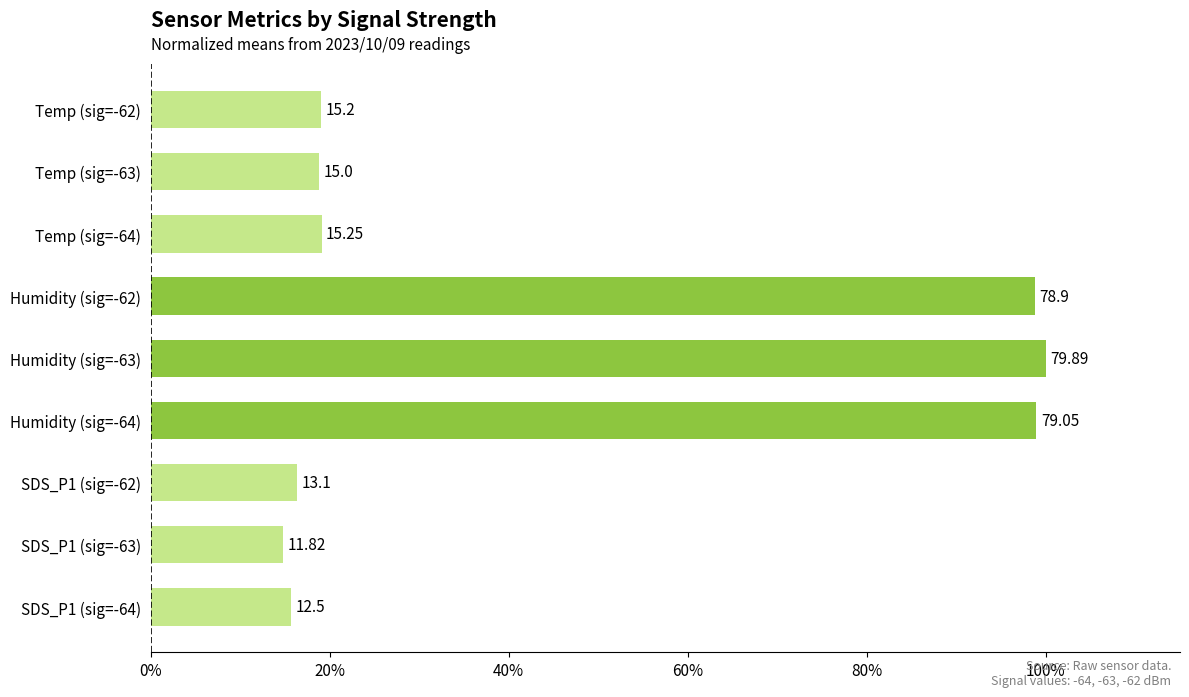

How many bars are there in total?

9